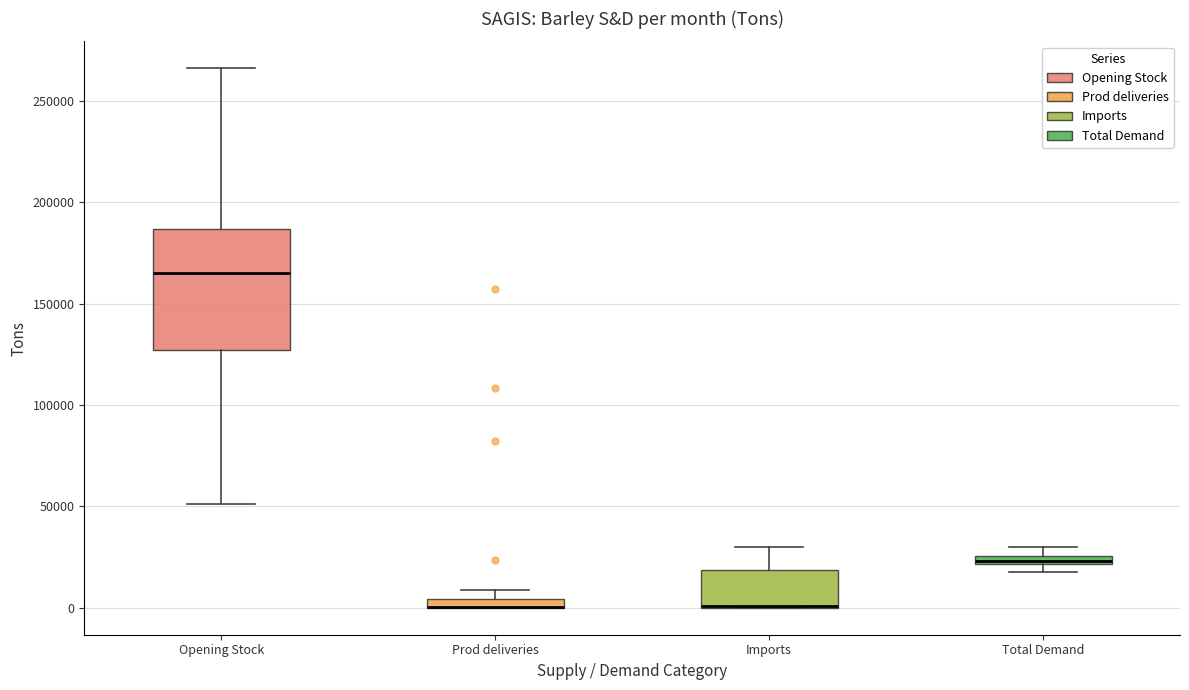

Where is the upper edge of the box for Opening Stock on the y-axis? The values are not printed on the chart, so give them approximately, as read against the axis.

185000